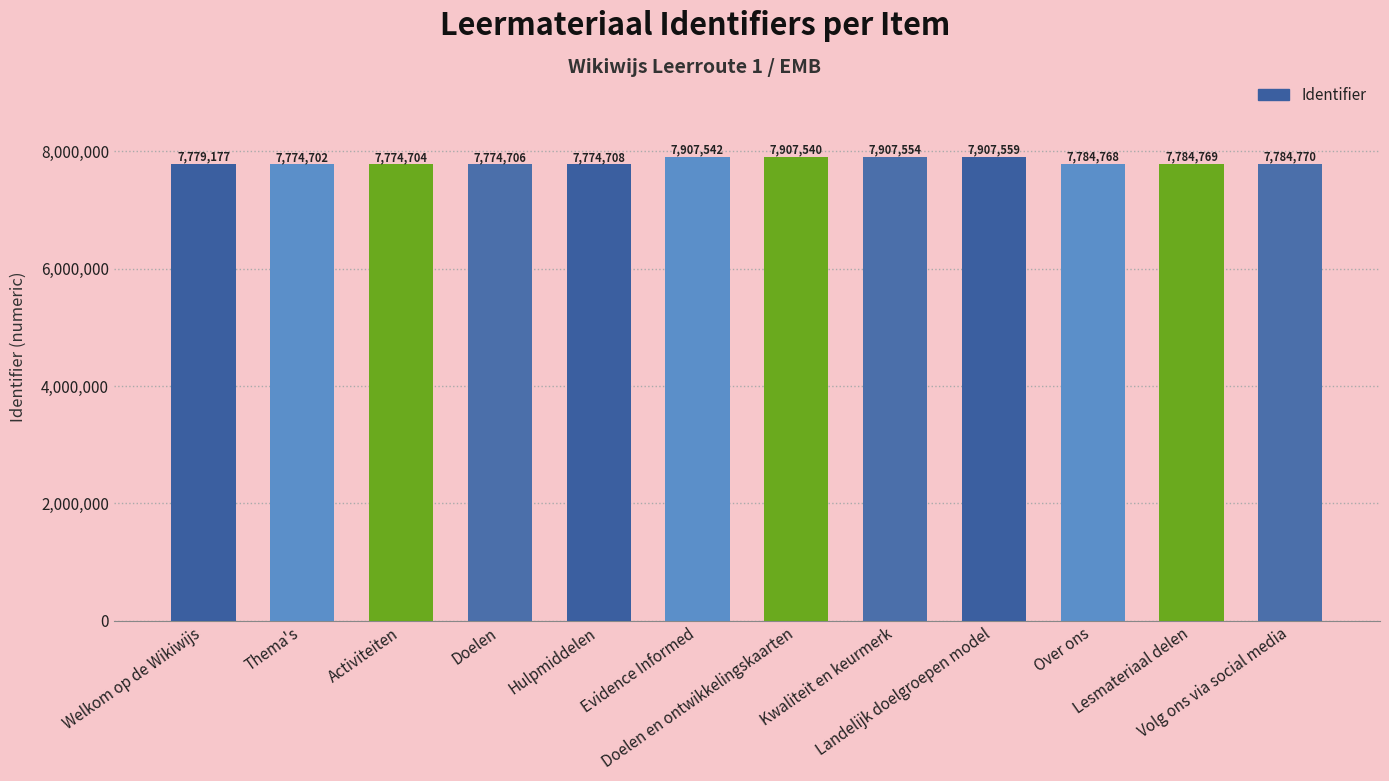

At which category does the chart reach its peak across all series?

Landelijk doelgroepen model